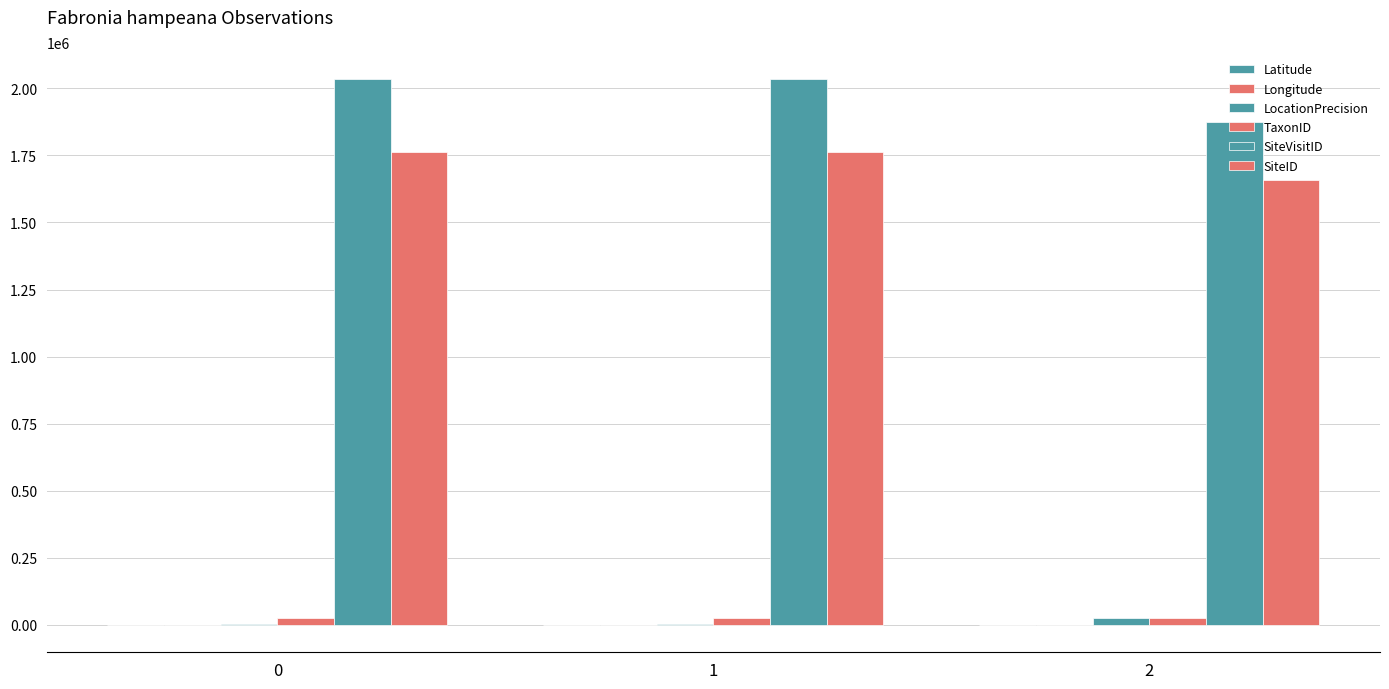

Count the number of categories in the chart.

3